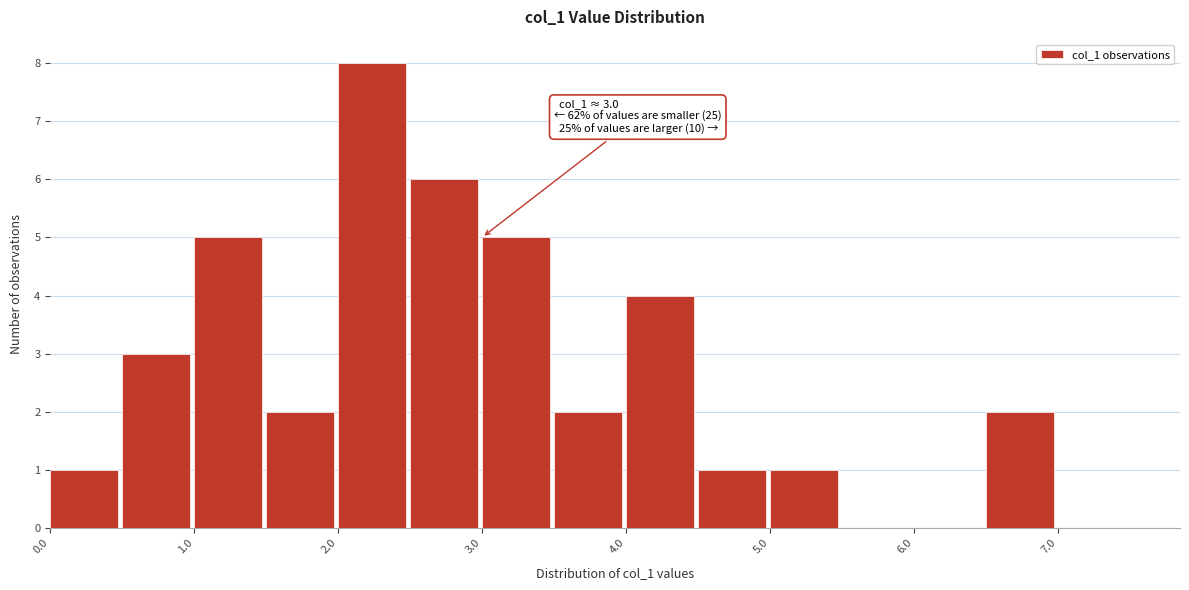

Which range on the x-axis has the tallest bar?

2.0 to 2.5